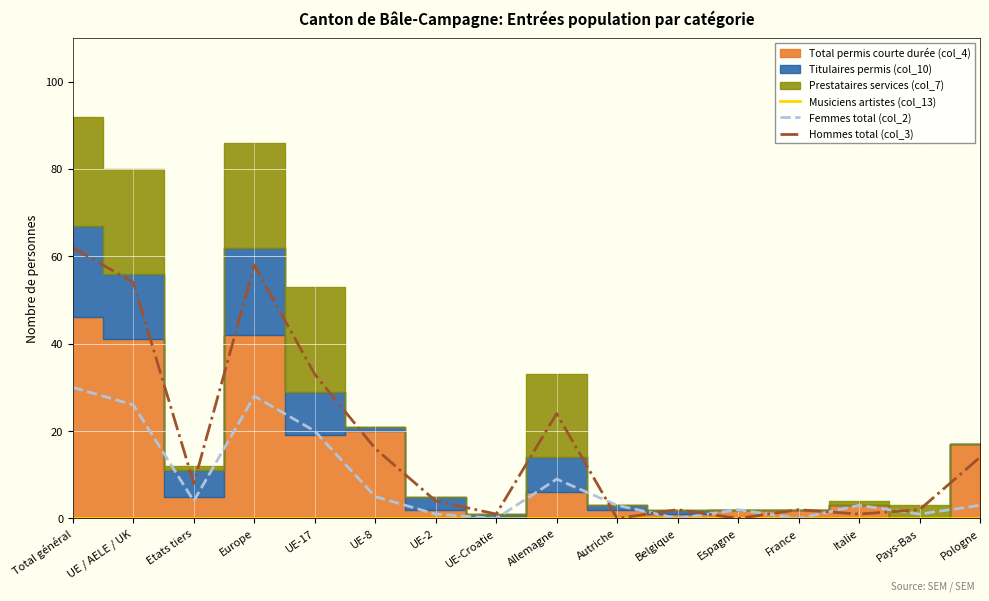

What is the label of the 6th point from the left?

UE-8